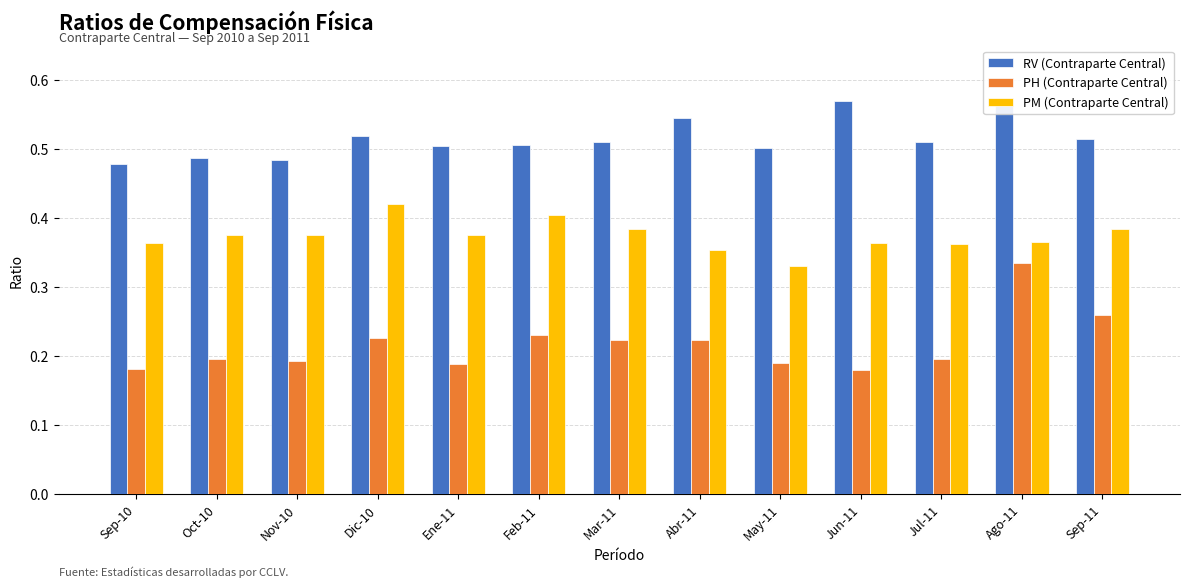

Count the number of data series in this chart.

3